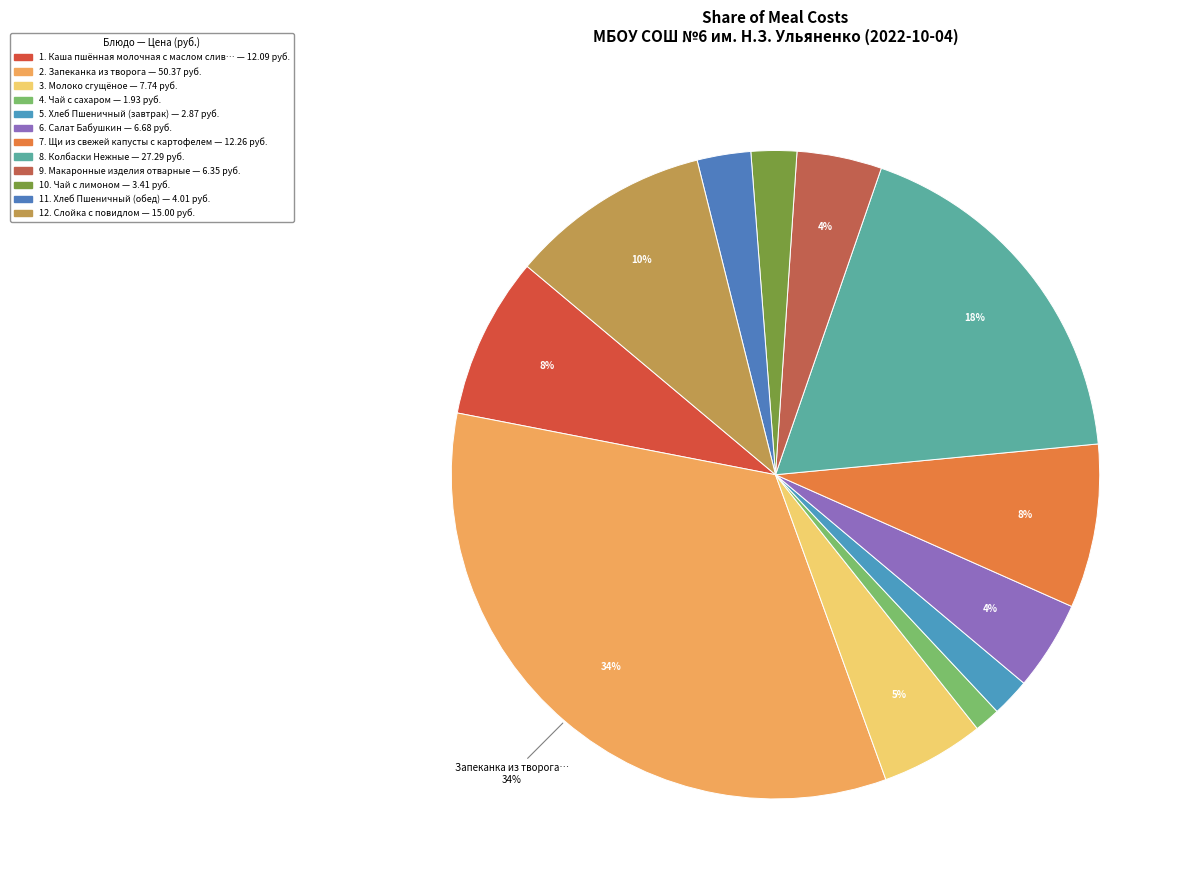

How many slices are in this pie chart?

12